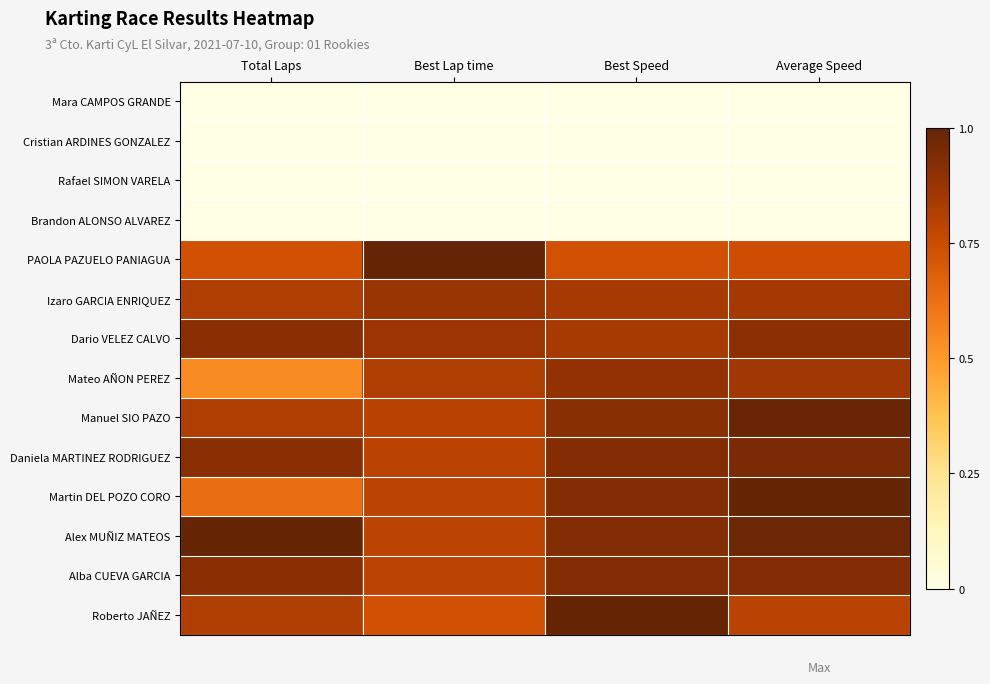

At which category is the sum across all series the highest?

Average Speed